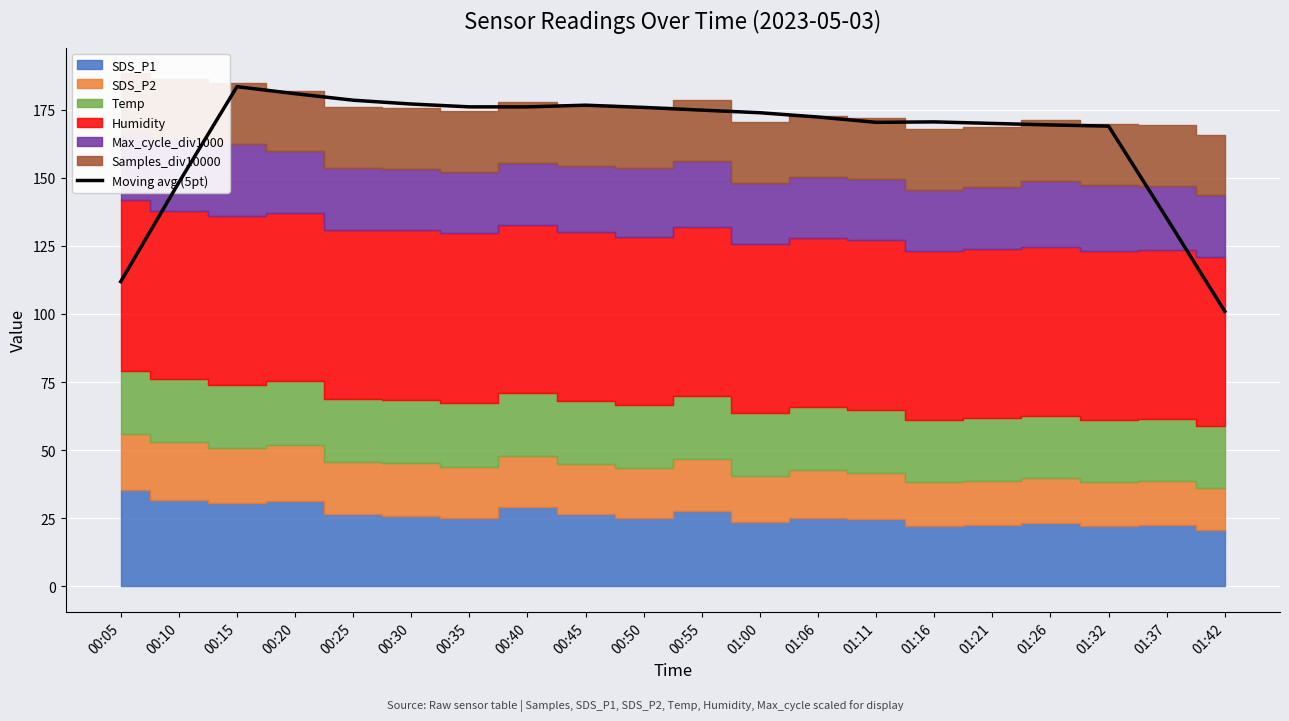

What is the sum of all values?

3289.8